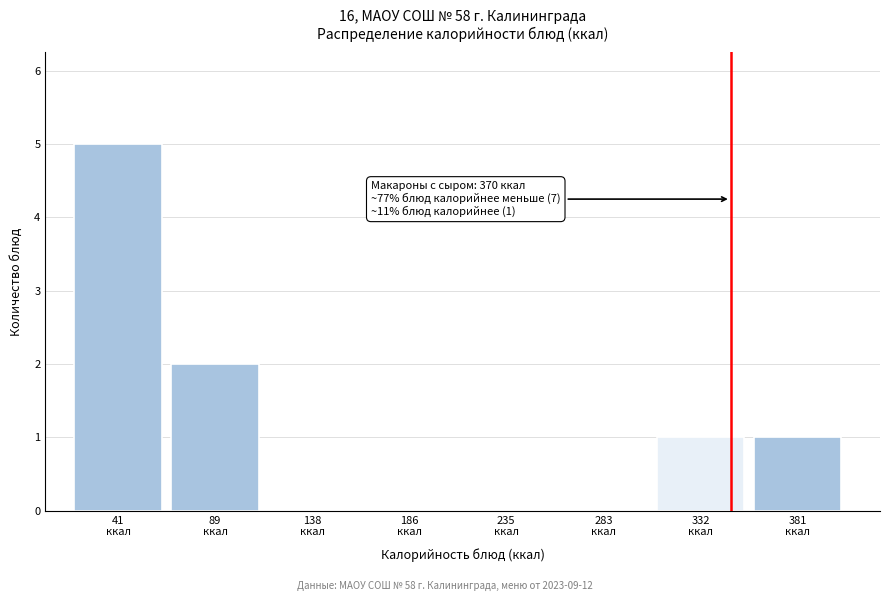

What is the maximum value shown in the chart?

5